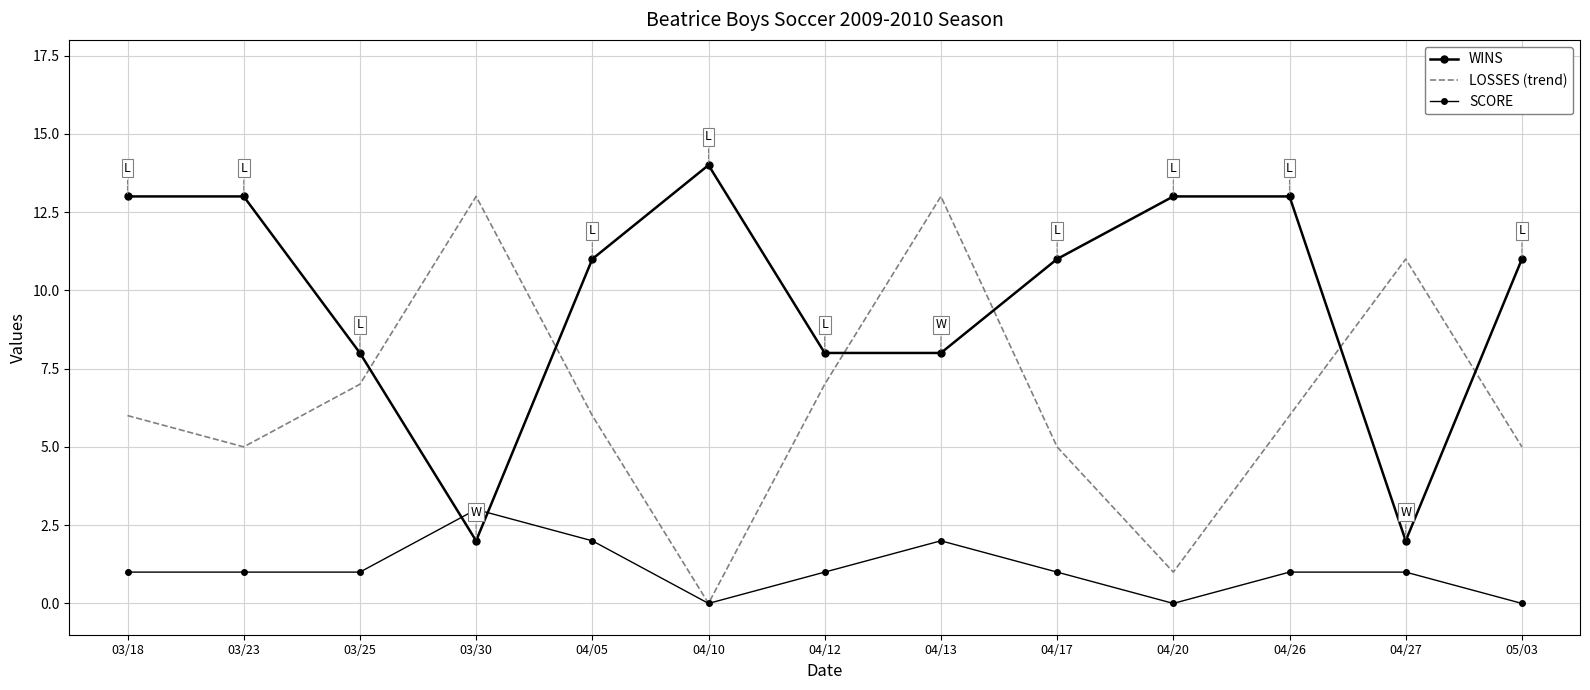

True or false: LOSSES (trend) and SCORE intersect in this chart.

False